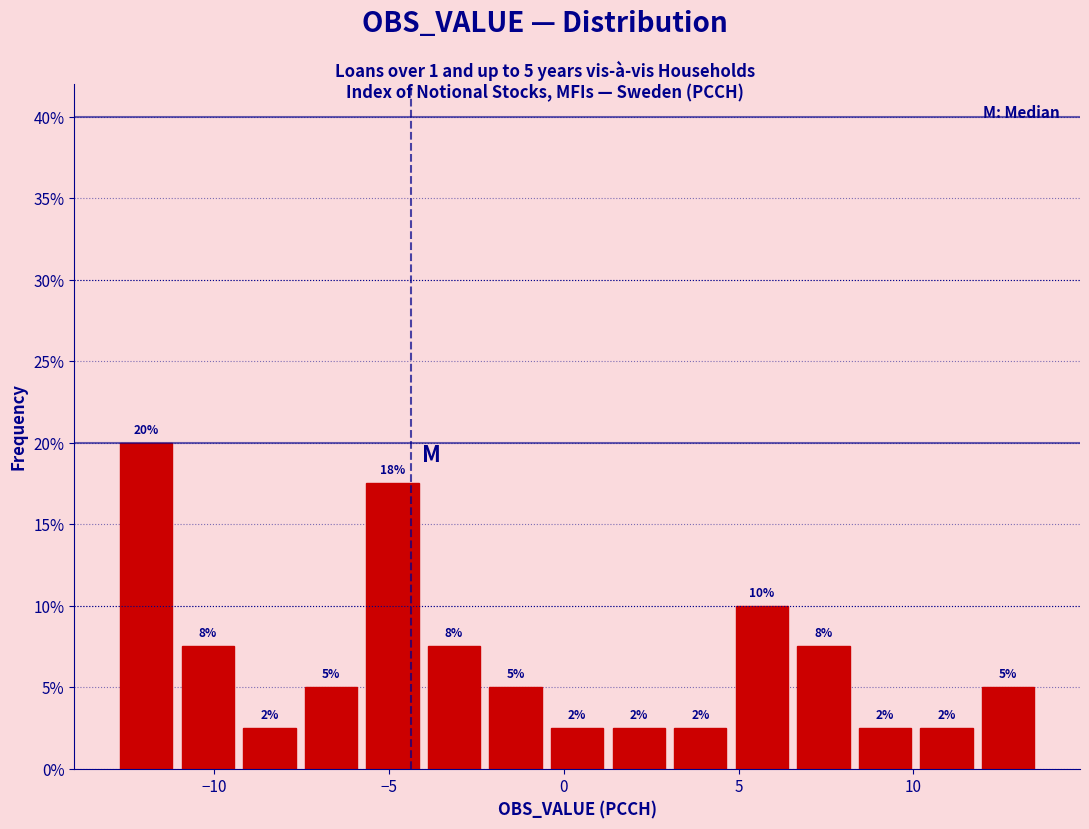

Around what value on the x-axis is the tallest bar? Give the approximate position of its centre, as read against the axis.

-12.0